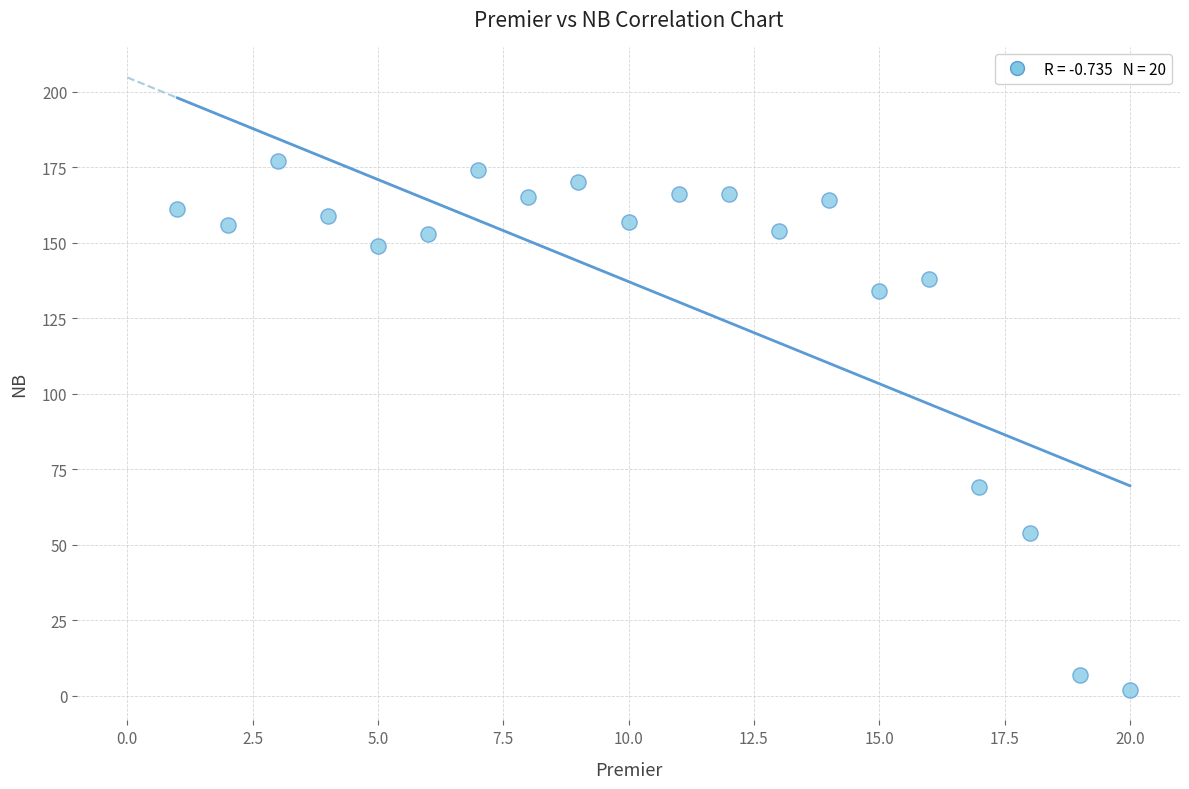

What is the range of X values (max minus min)?

19